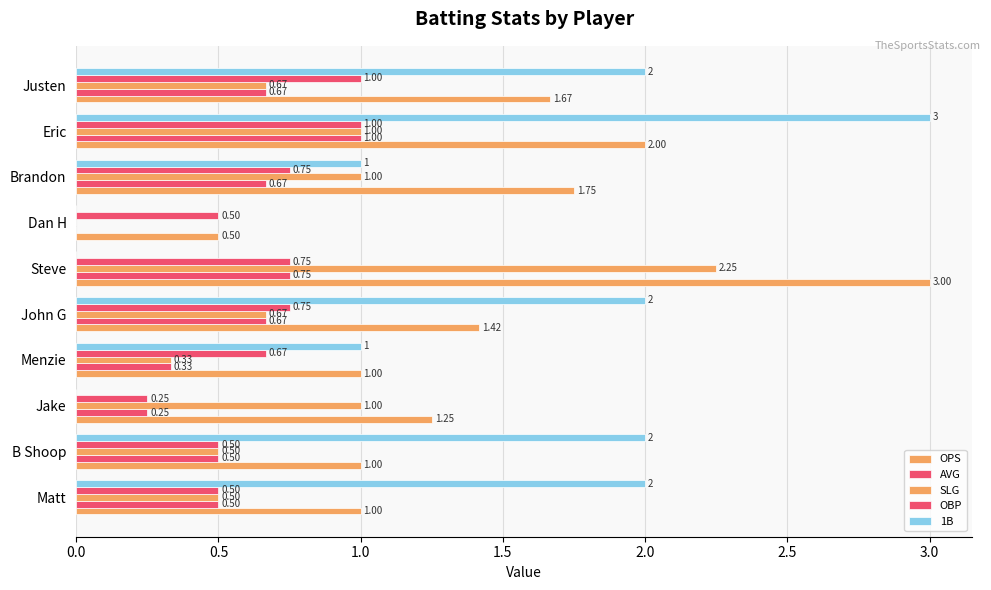

At how many categories does at least one series exceed 2?

2